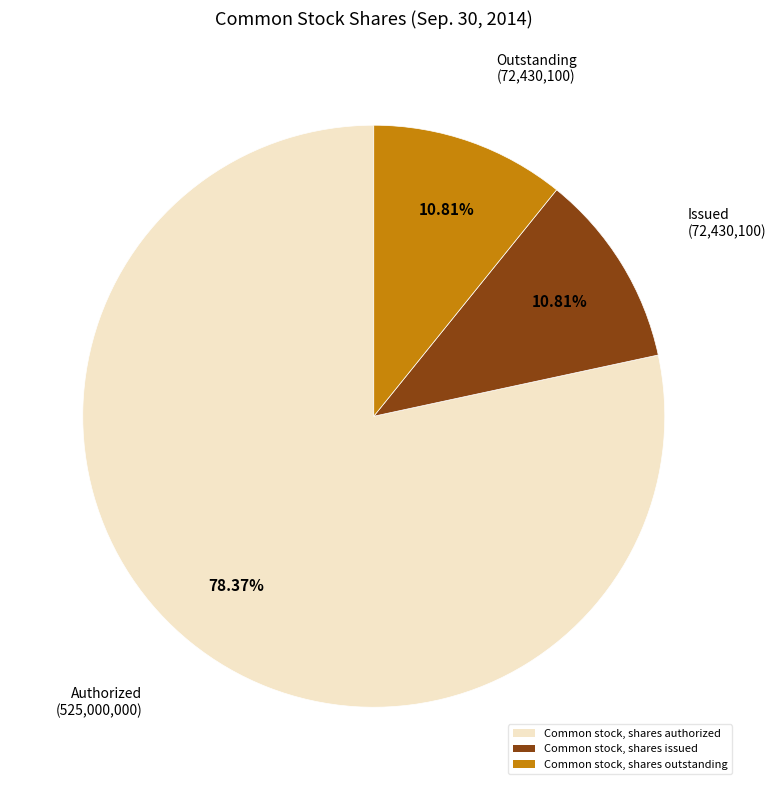

Does Common stock, shares authorized represent more than half of the total?

Yes